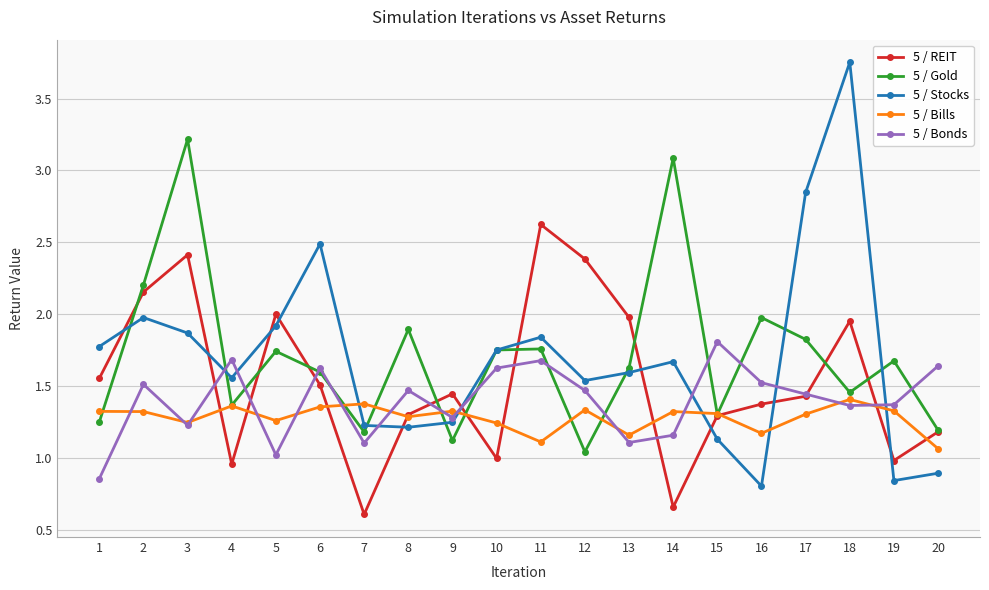

Is the value of 5 / Stocks at 18 greater than the value of 5 / Gold at 15?

Yes